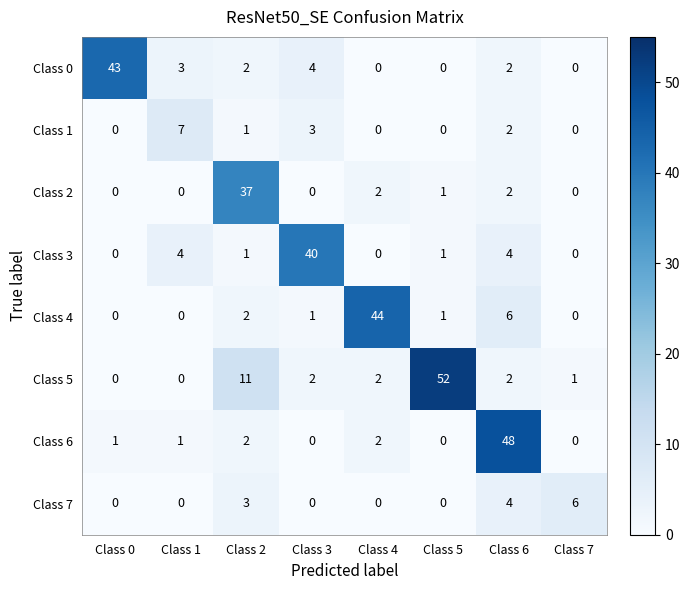

What is the greatest value displayed?

52